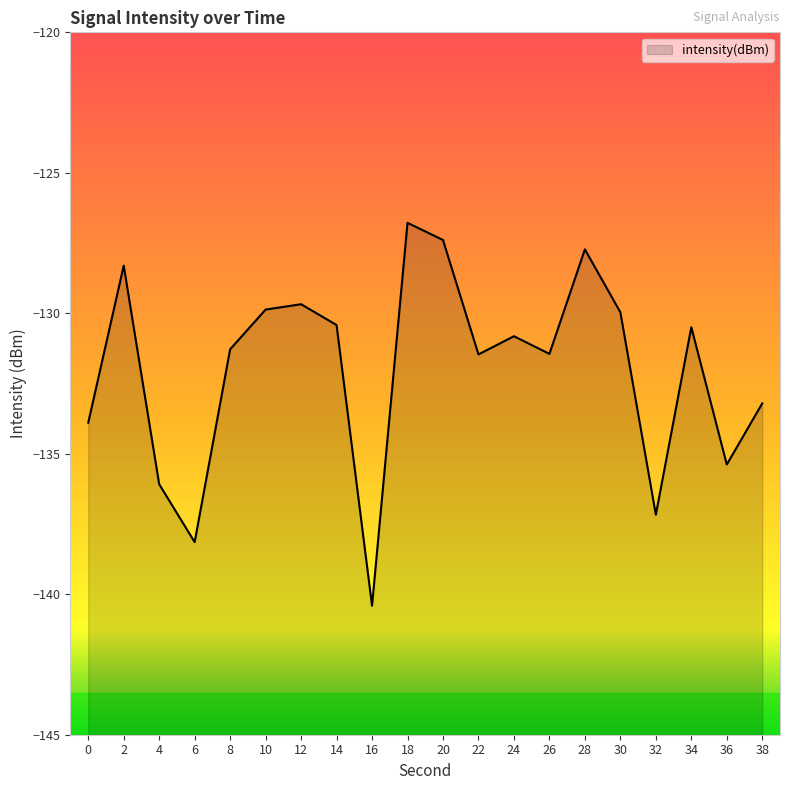

Does the chart have visible grid lines?

No